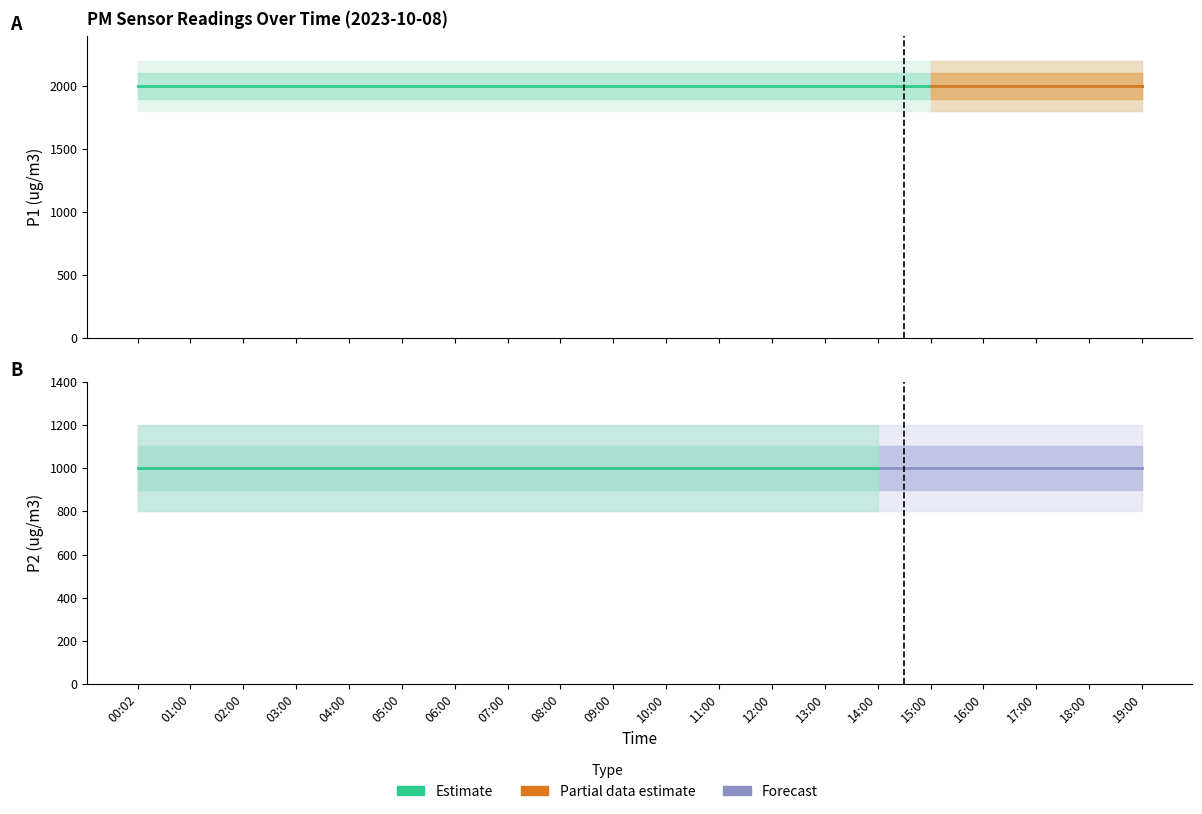

Rank the categories by P1 value from highest to lowest.

00:02, 01:00, 02:00, 03:00, 04:00, 05:00, 06:00, 07:00, 08:00, 09:00, 10:00, 11:00, 12:00, 13:00, 14:00, 15:00, 16:00, 17:00, 18:00, 19:00